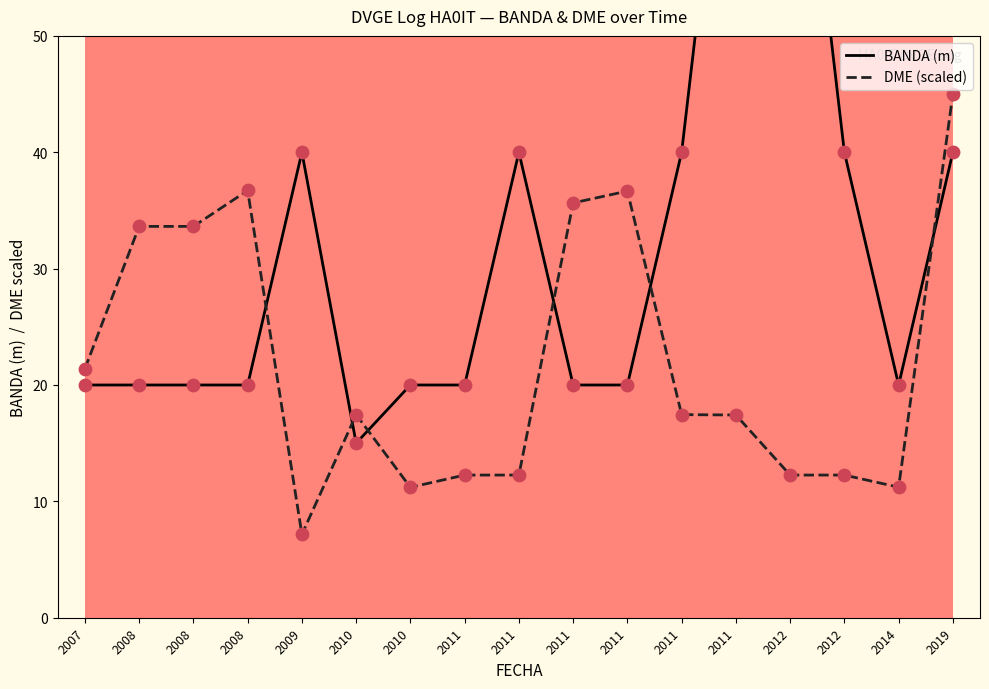

At how many categories does at least one series exceed 51?

2